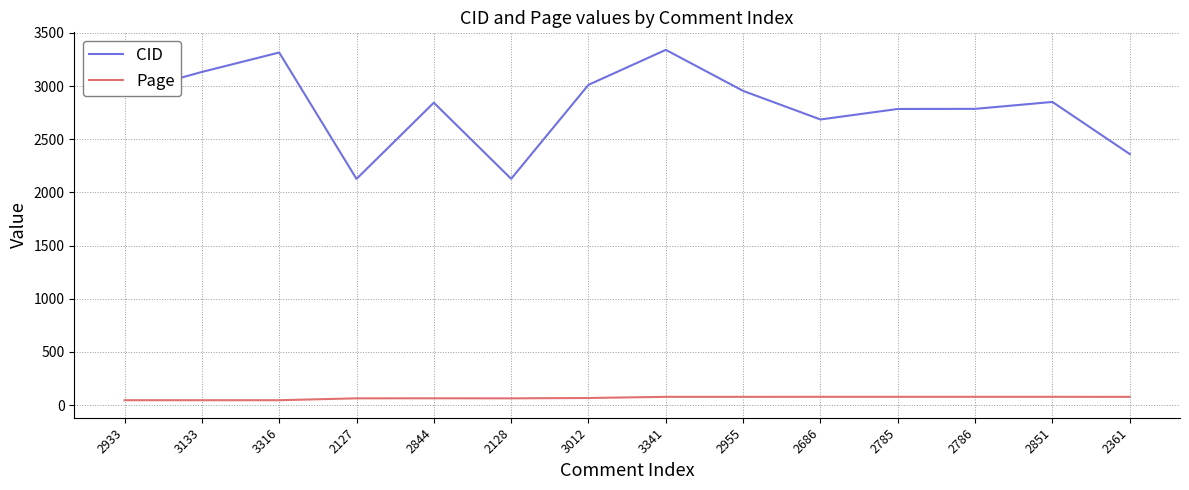

True or false: Page has a value of 77.1 at 2955.

True